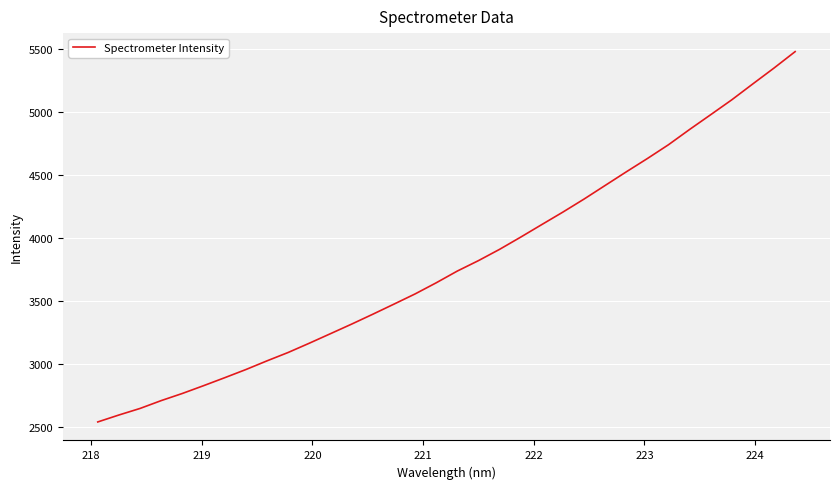

What is the sum of all values?

129244.5